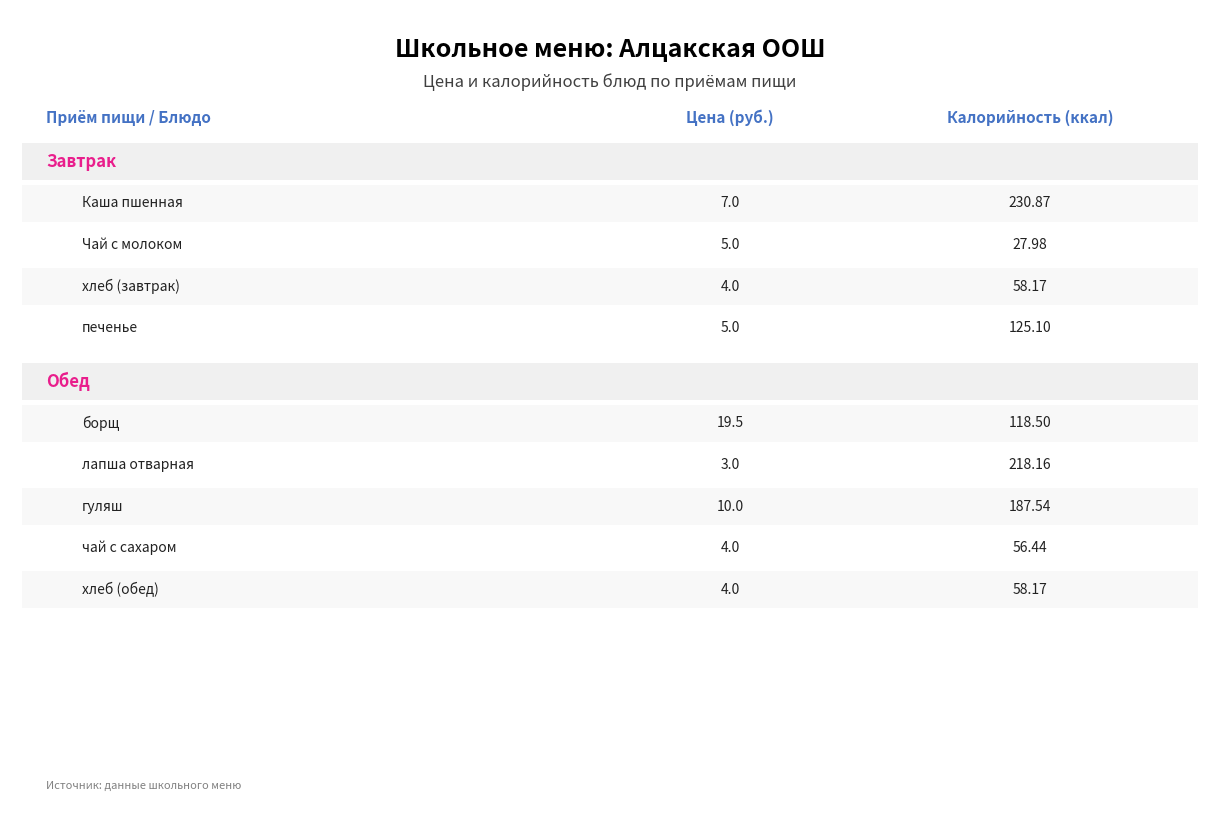

At which label is Цена closest to 11?

гуляш